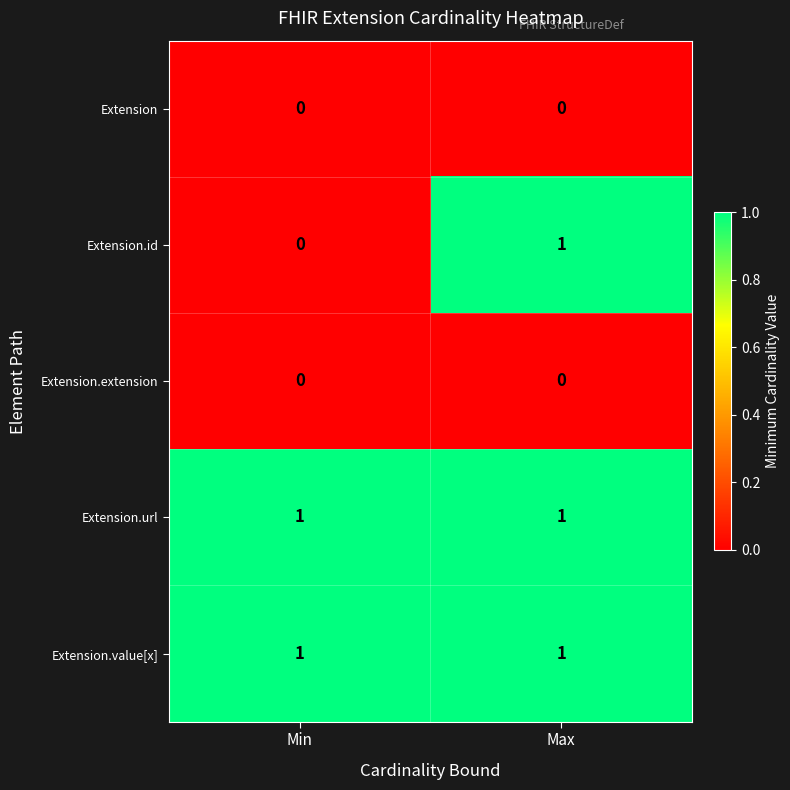

Which series changed the most between Min and Max?

Extension.id